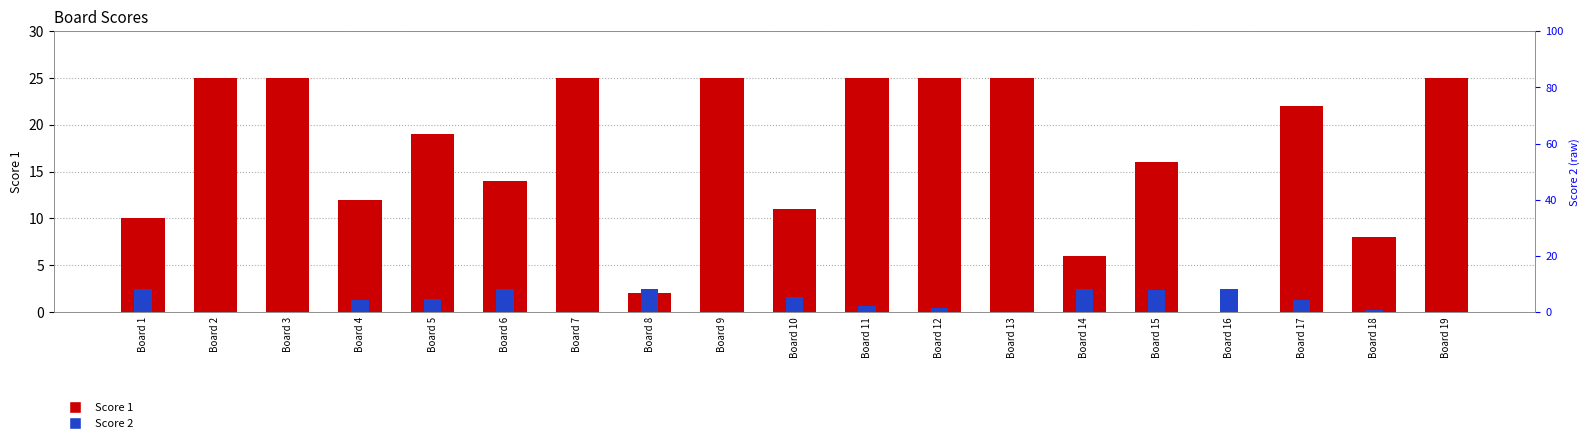

Which category has the lowest value in the Score 2 series?

Board 2